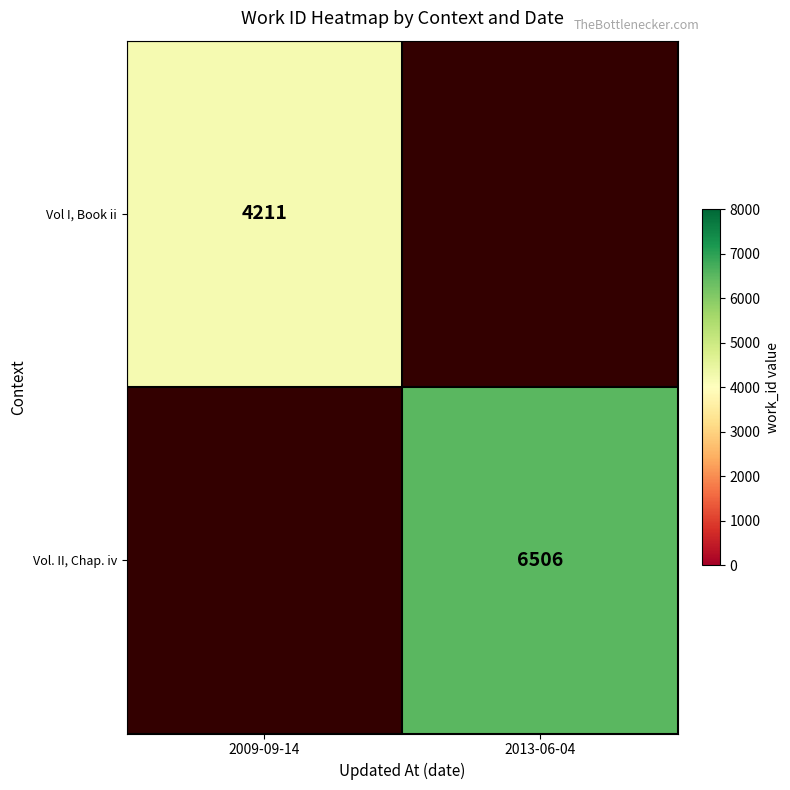

Is it true that Vol. II, Chap. iv equals 4274 at 2013-06-04?

False